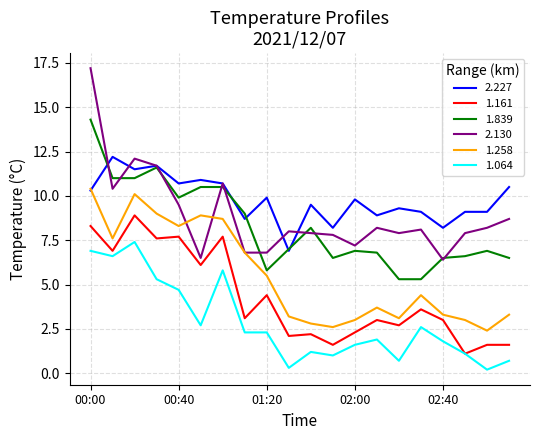

Rank the series by their maximum value, from lowest to highest.

1.064, 1.161, 1.258, 2.227, 1.839, 2.130